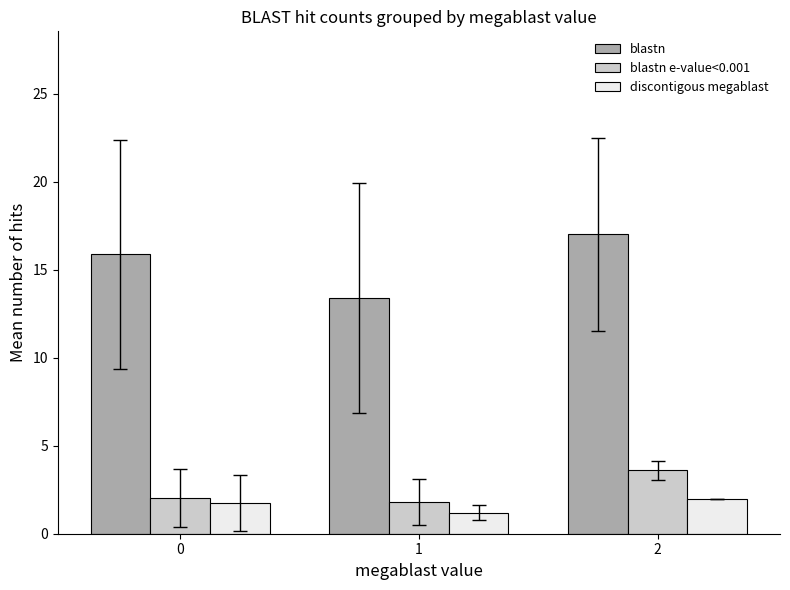

Reading right to left, transcribe all the data shown in this chart.

blastn: 17.0	13.4	15.9
blastn e-value<0.001: 3.6	1.8	2.0
discontigous megablast: 2.0	1.2	1.8